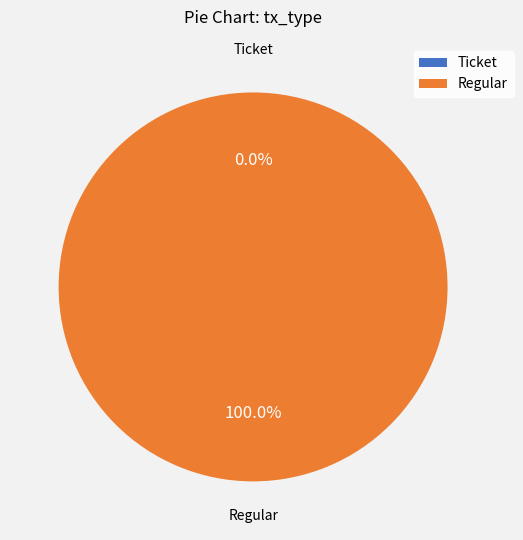

Is there a majority slice in this chart?

Yes